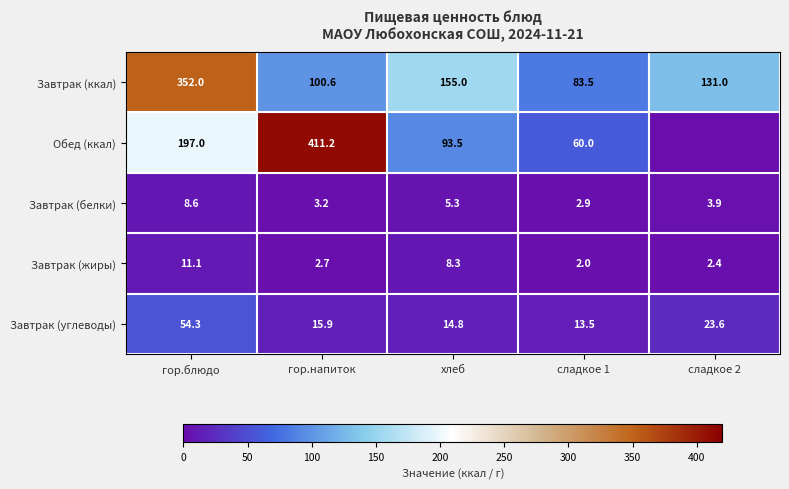

Count the number of categories in the chart.

5